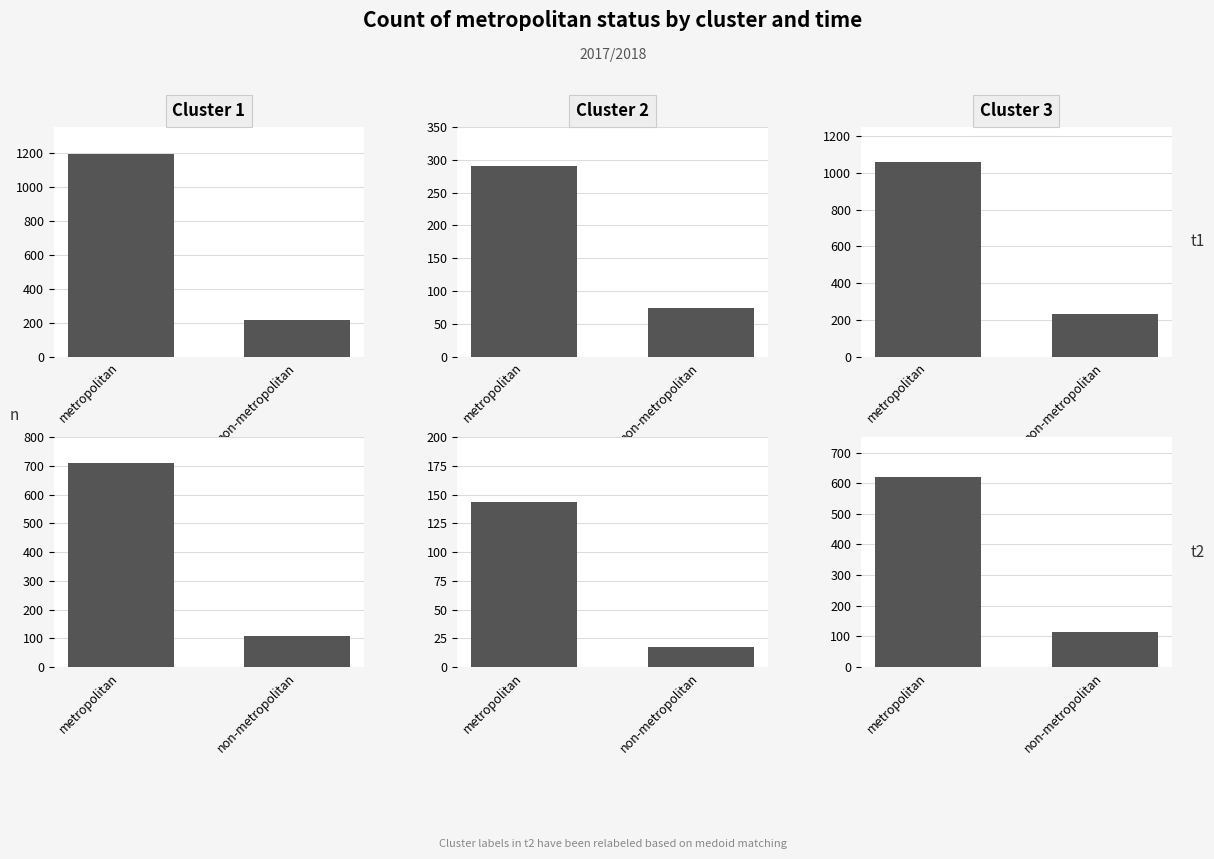

Which category has the lowest value across all series?

non-metropolitan